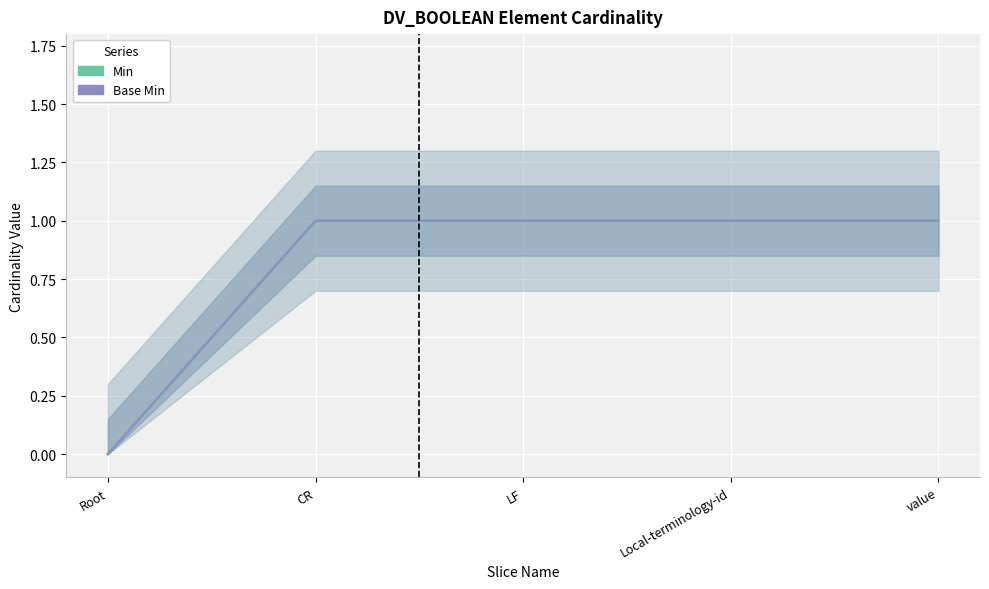

What is the sum of the Base Min values at Local-terminology-id and CR?

2